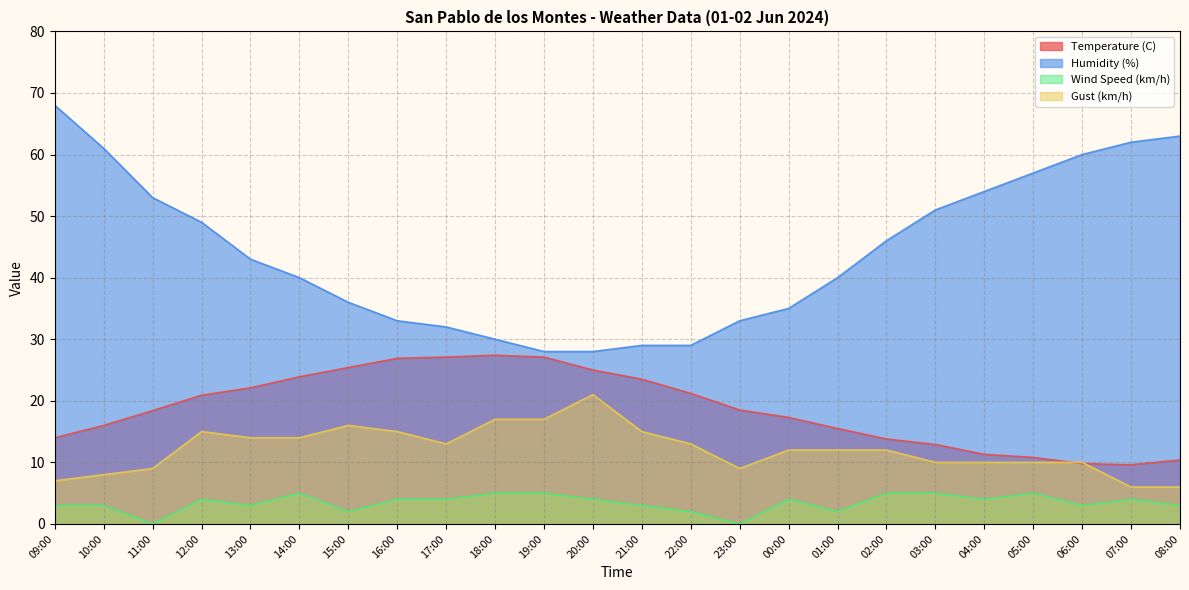

List the series in order of their peak value, highest first.

Humidity (%), Temperature (C), Gust (km/h), Wind Speed (km/h)